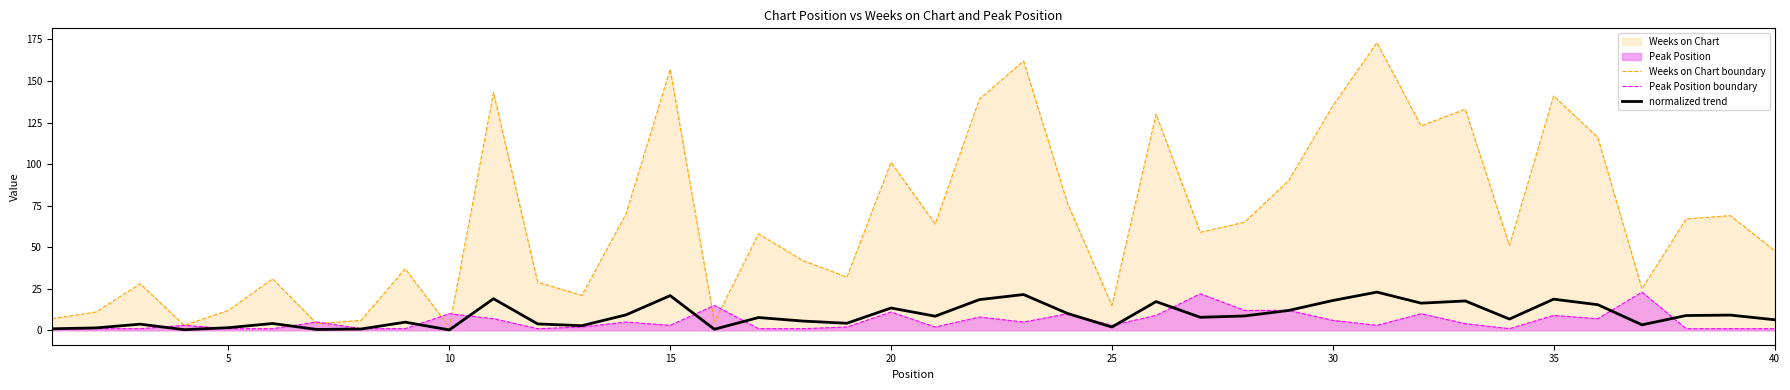

What is the sum of all Peak Position boundary values?

222.0